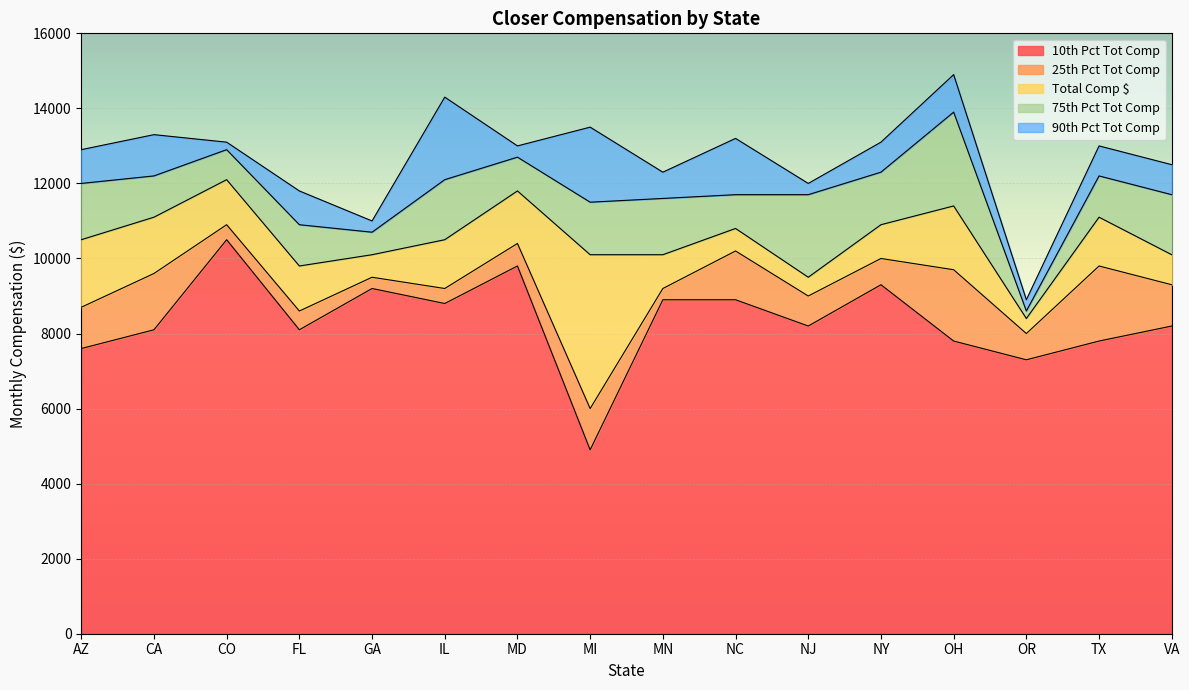

List the series in order of their peak value, highest first.

90th Pct Tot Comp, 75th Pct Tot Comp, Total Comp $, 25th Pct Tot Comp, 10th Pct Tot Comp